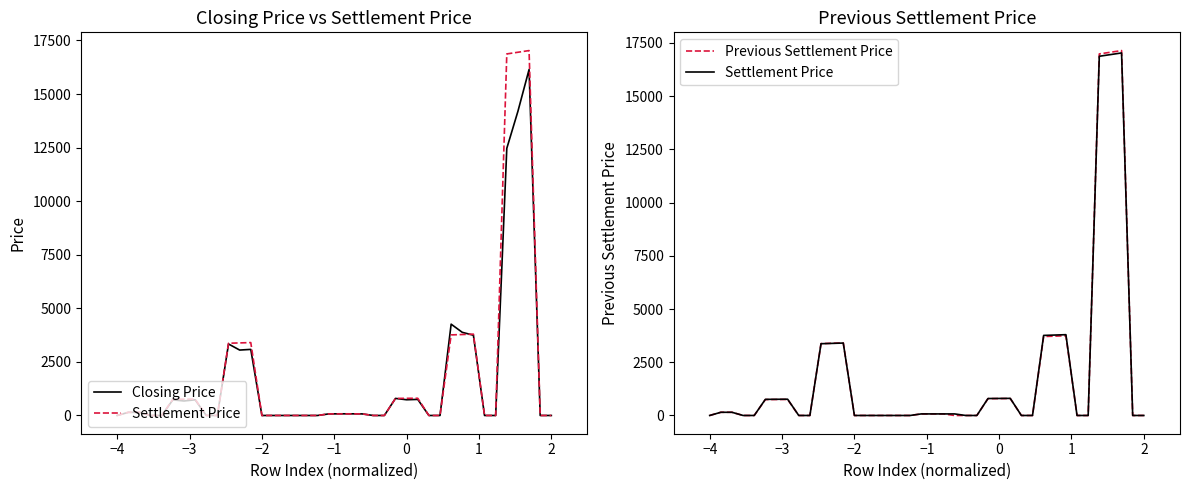

After their last crossing, which series has the higher values: Settlement Price or Closing Price?

Settlement Price